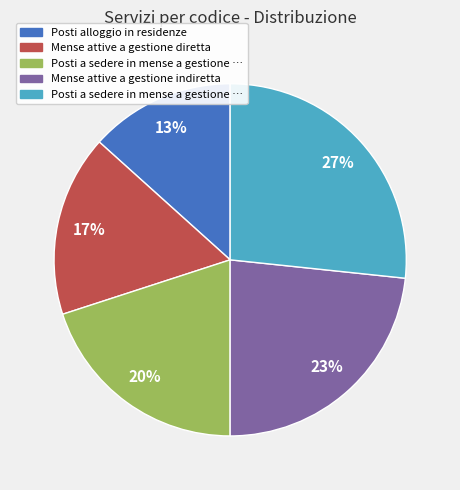

To the nearest percent, what is the average slice percentage?

20%